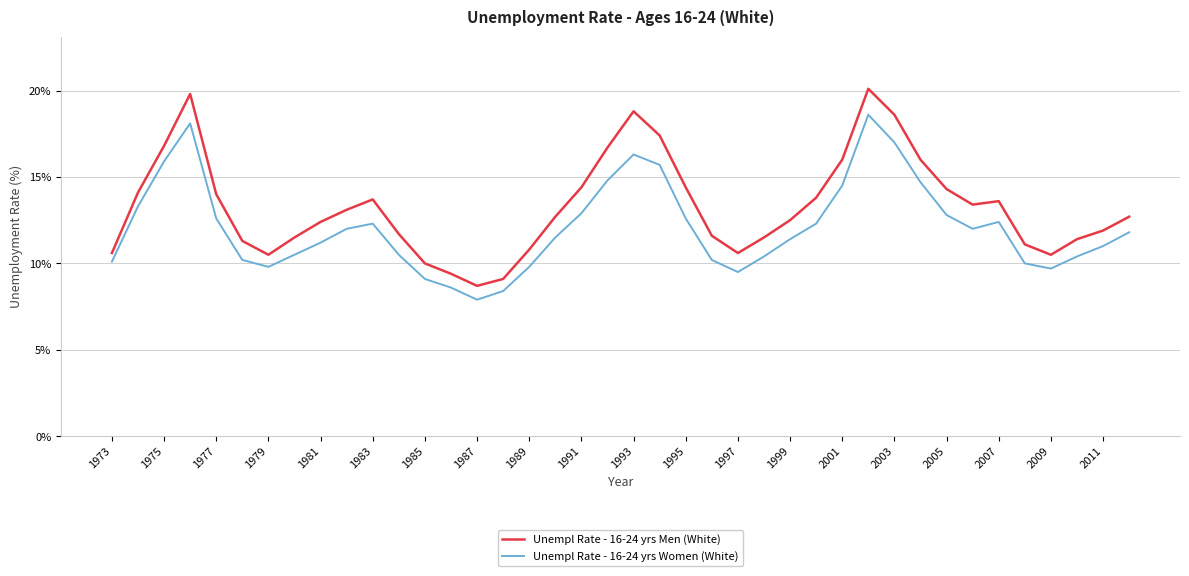

What is the highest value of the Unempl Rate - 16-24 yrs Women (White) series?

18.6